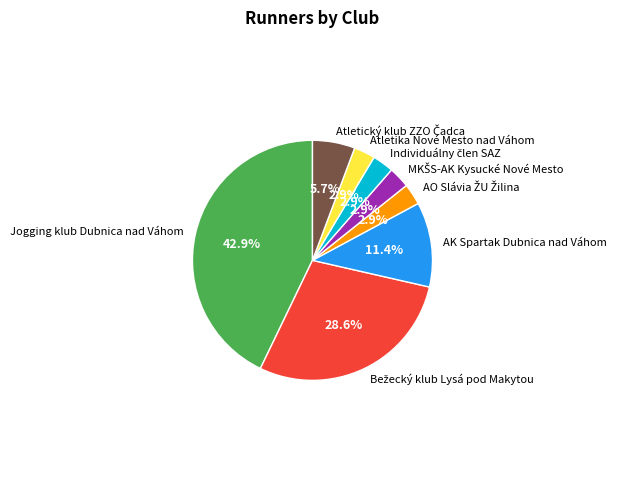

What portion of the pie excludes Atletika Nové Mesto nad Váhom?

97.1%